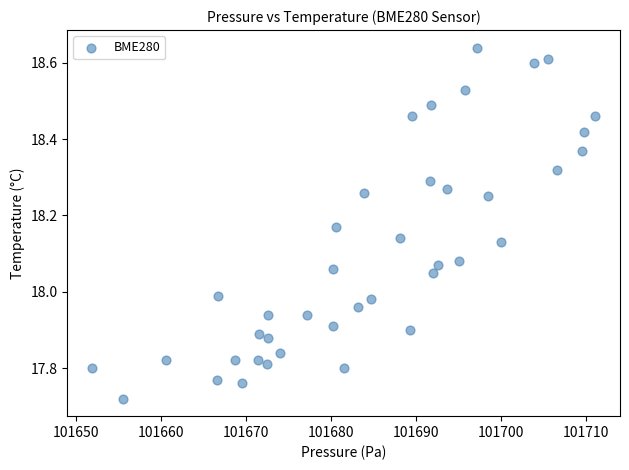

What is the range of Y values (max minus min)?

0.9